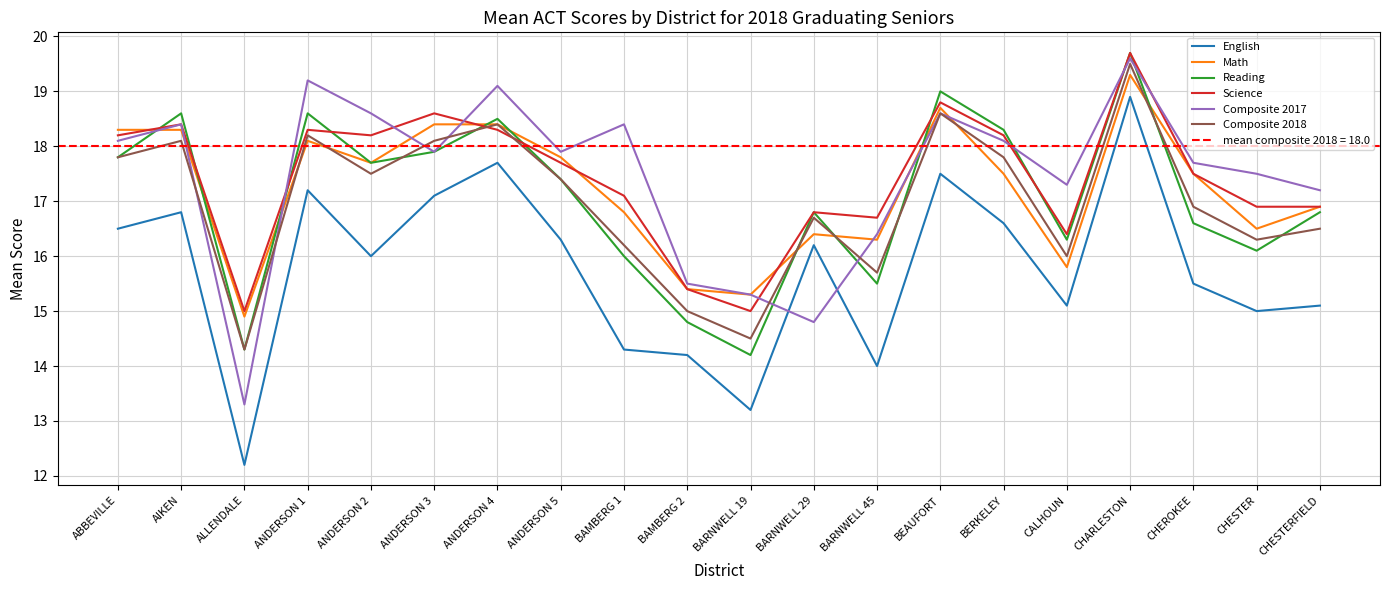

What is the difference between the second highest and second lowest values in the Composite 2017 series?

4.4